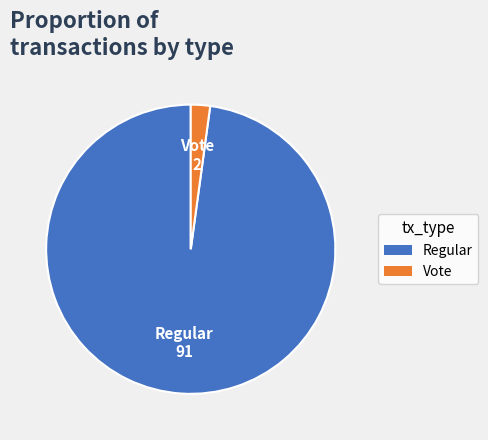

Is there any slice that represents more than half of the pie?

Yes